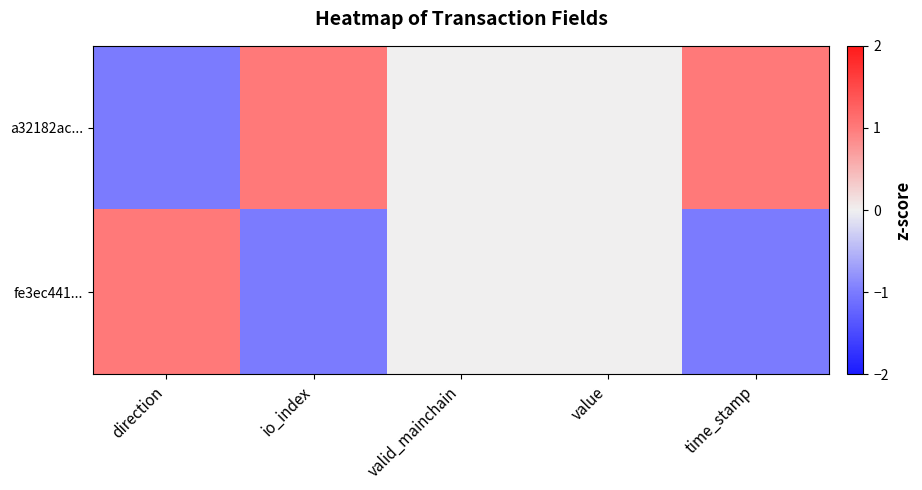

Reading right to left, list all the values displayed in this chart.

a32182ac...: time_stamp=1	value=0	valid_mainchain=0	io_index=1	direction=-1
fe3ec441...: time_stamp=-1	value=0	valid_mainchain=0	io_index=-1	direction=1